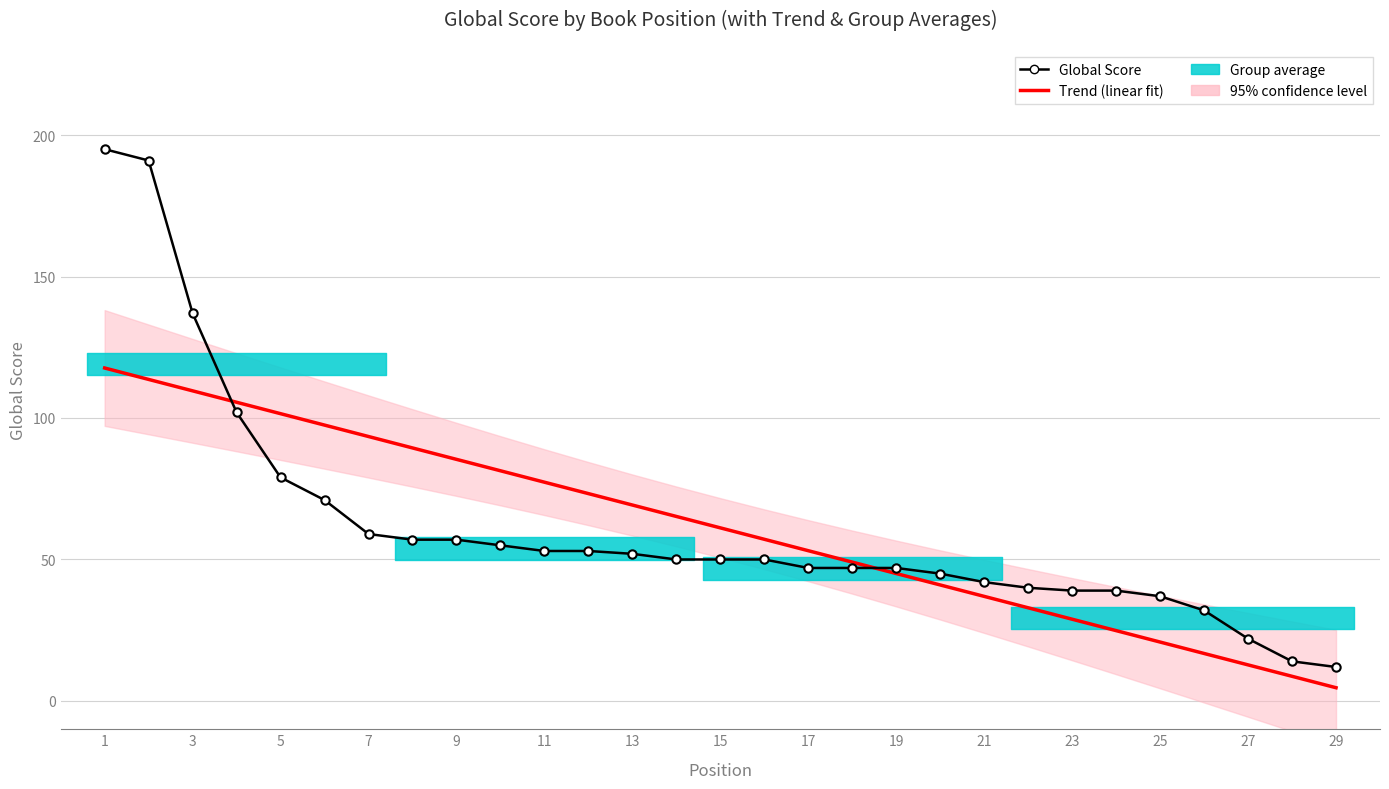

Does the chart have visible grid lines?

Yes